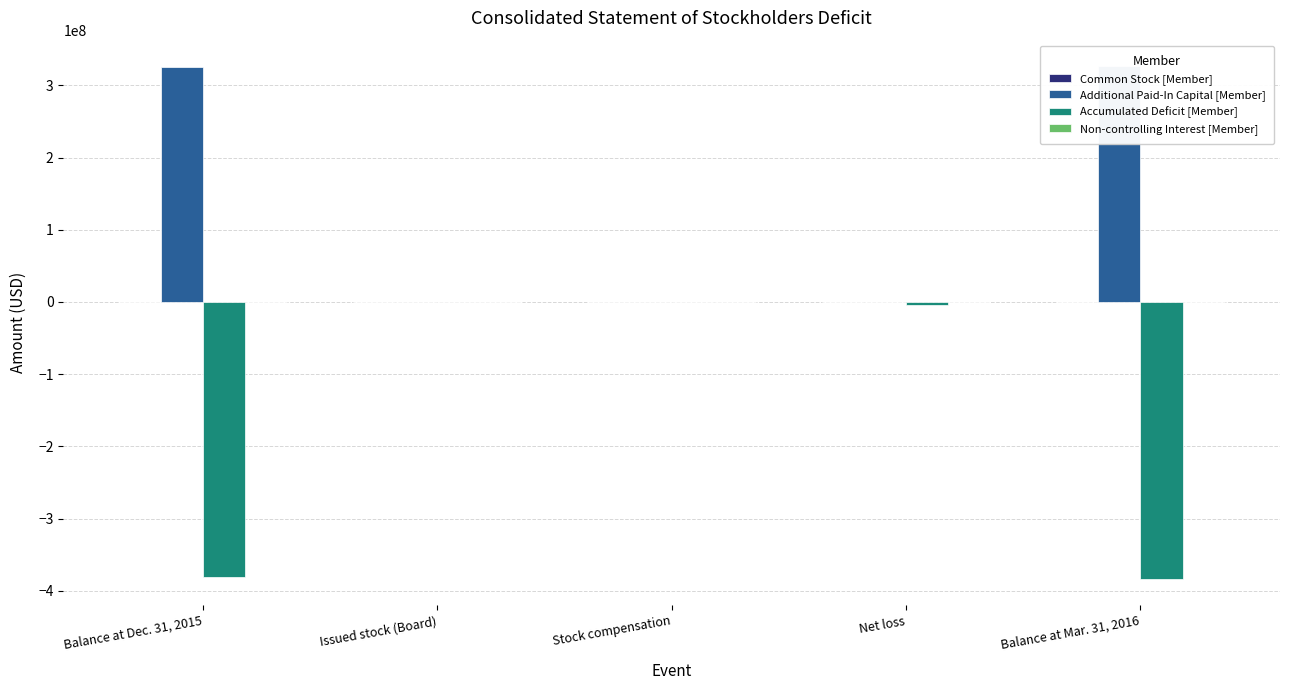

At which label does Common Stock [Member] reach its peak?

Balance at Dec. 31, 2015